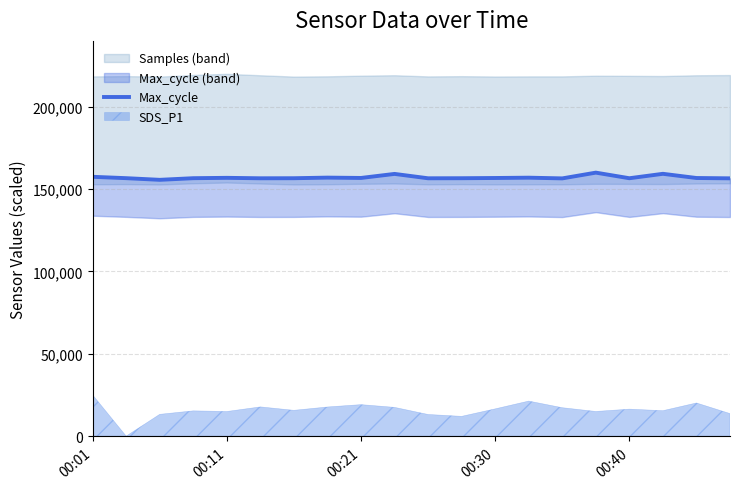

How many categories are shown in the chart?

20